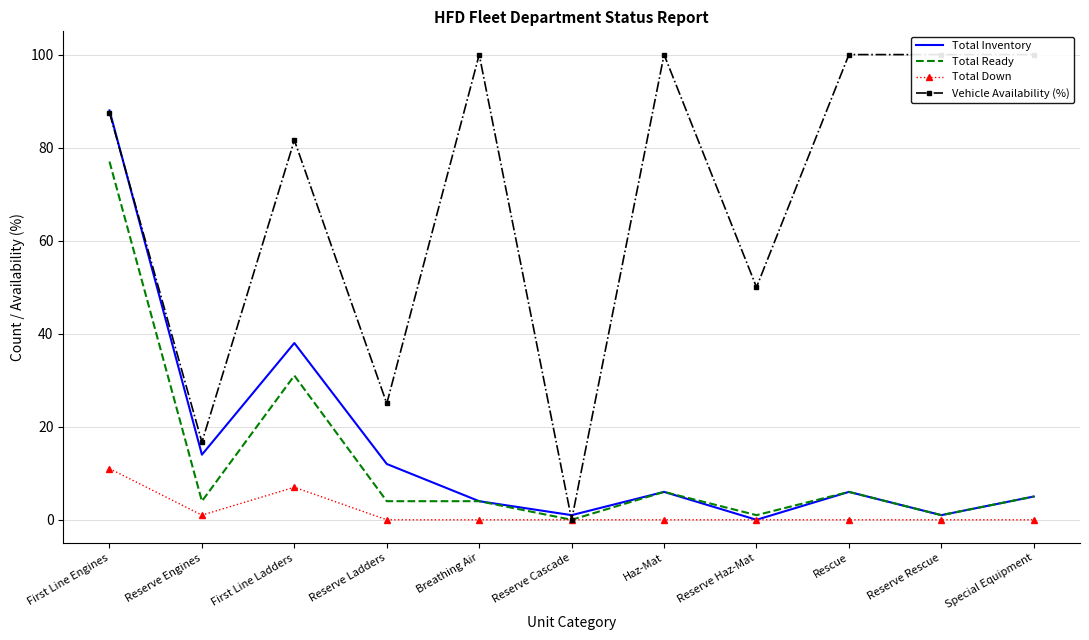

What are all the series names shown in the legend?

Total Inventory, Total Ready, Total Down, Vehicle Availability (%)